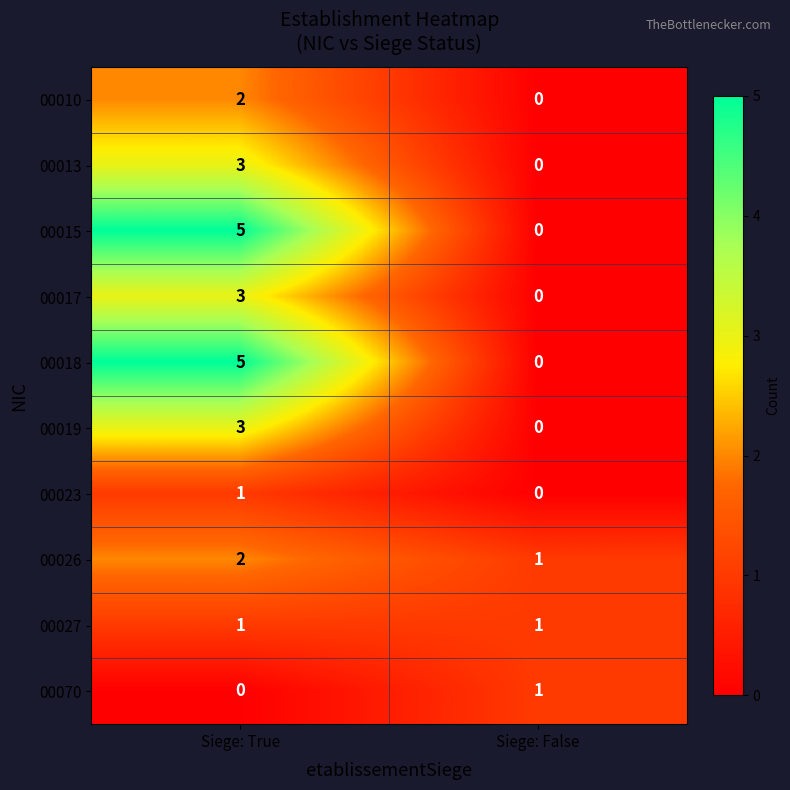

What is the approximate value of 00017 at Siege: True?

3